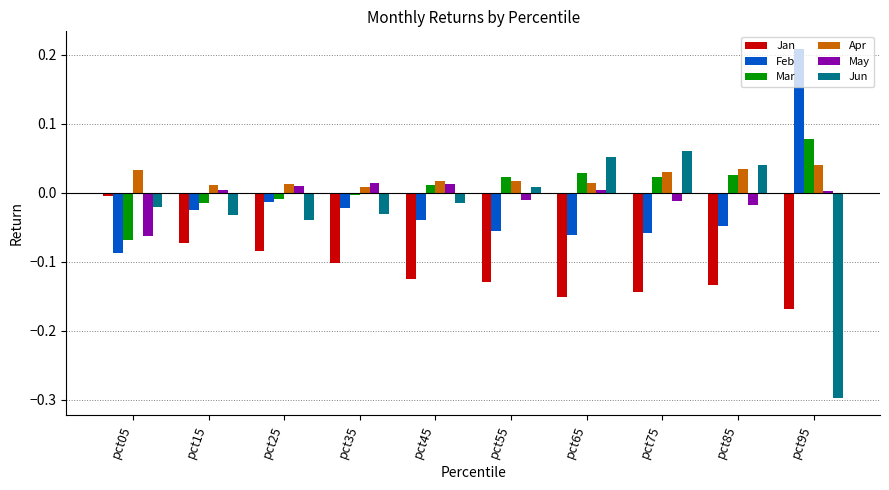

Is the value of Jun at pct15 greater than the value of Feb at pct55?

Yes